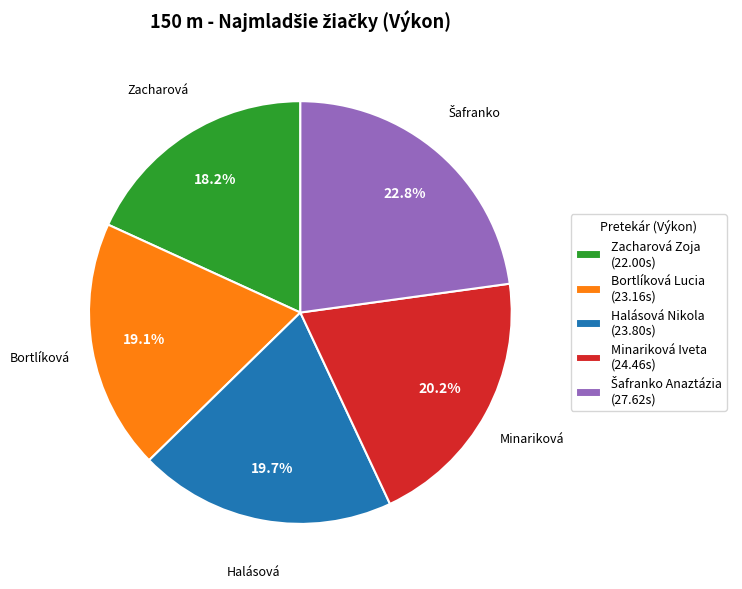

Is Halásová Nikola the majority of the pie?

No